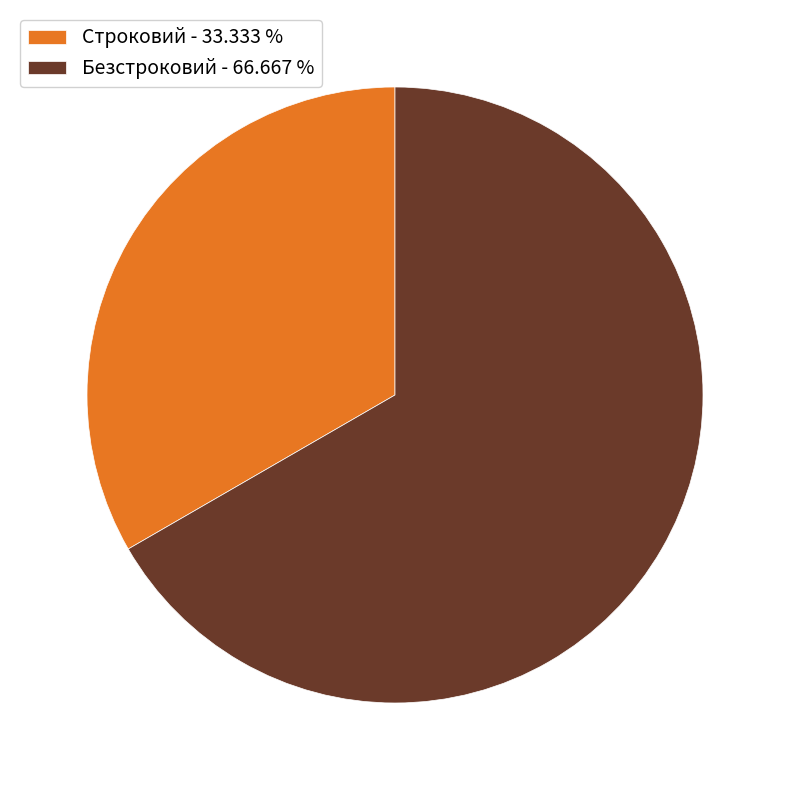

Which slice is the smallest?

Строковий